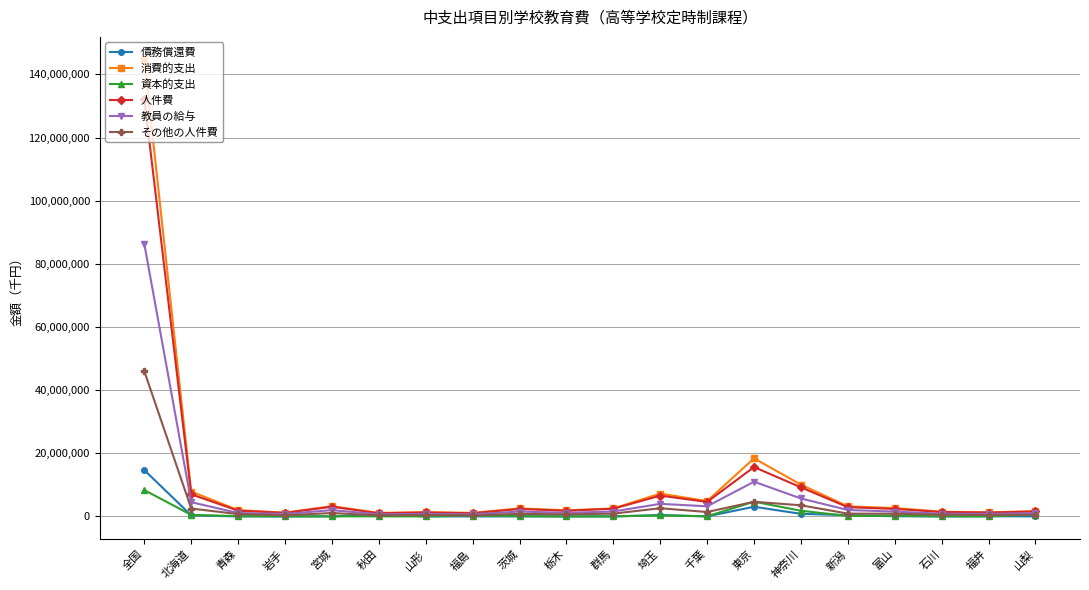

What are all the series names shown in the legend?

債務償還費, 消費的支出, 資本的支出, 人件費, 教員の給与, その他の人件費